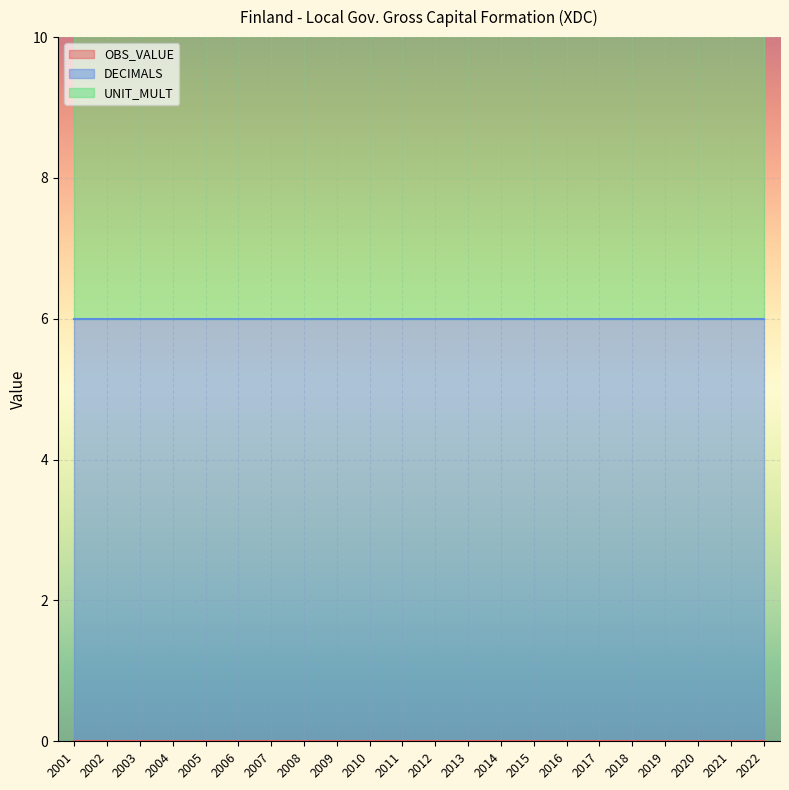

True or false: UNIT_MULT and OBS_VALUE intersect in this chart.

False